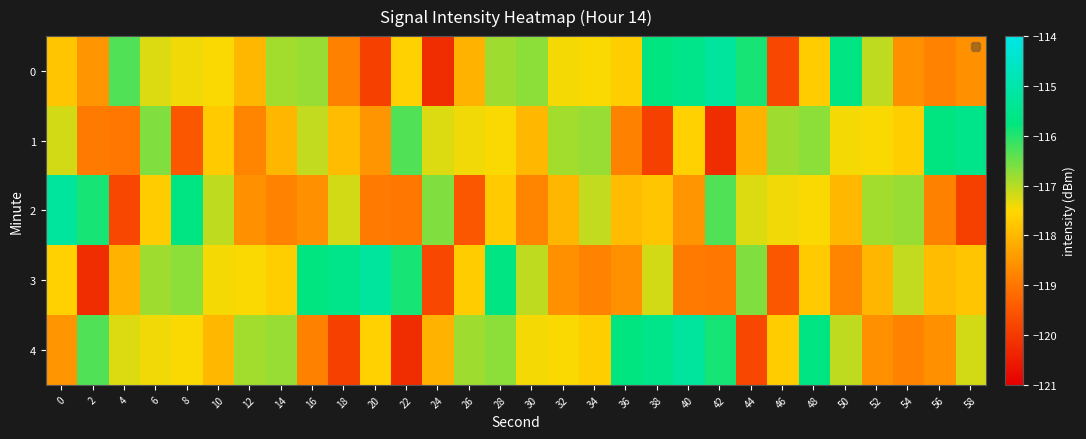

How many categories are shown in the chart?

30